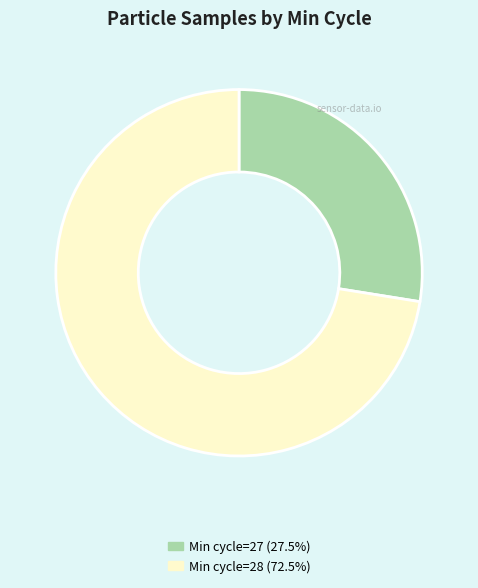

Does any single category account for the majority?

Yes